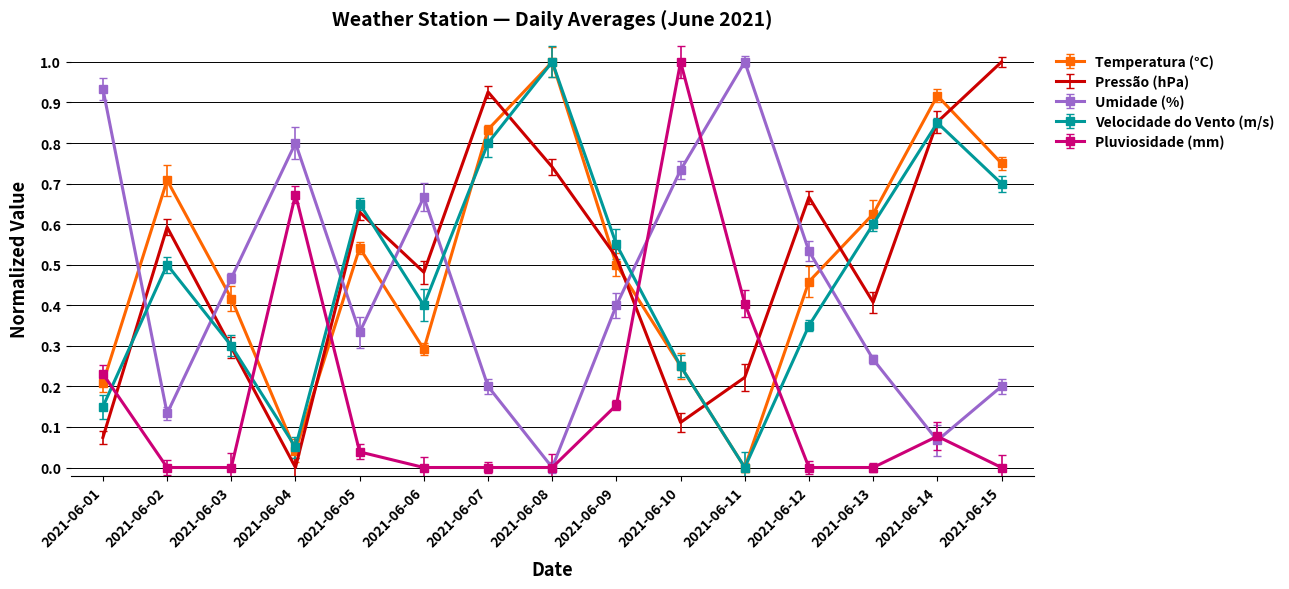

How many series are shown in this chart?

5